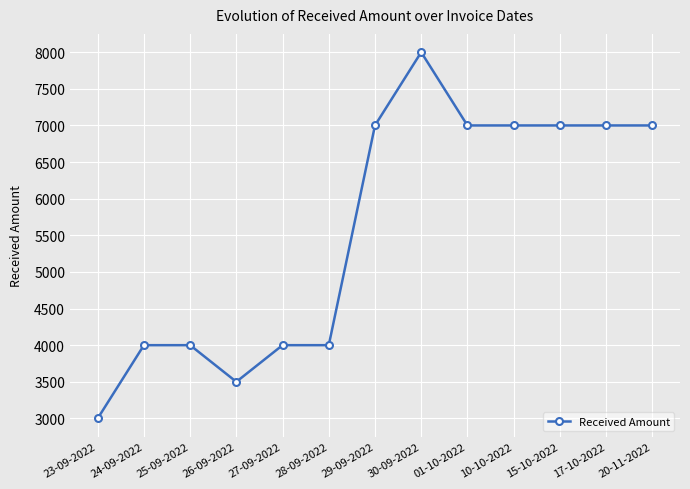

What is the sum of the values at 01-10-2022 and 15-10-2022?

14000